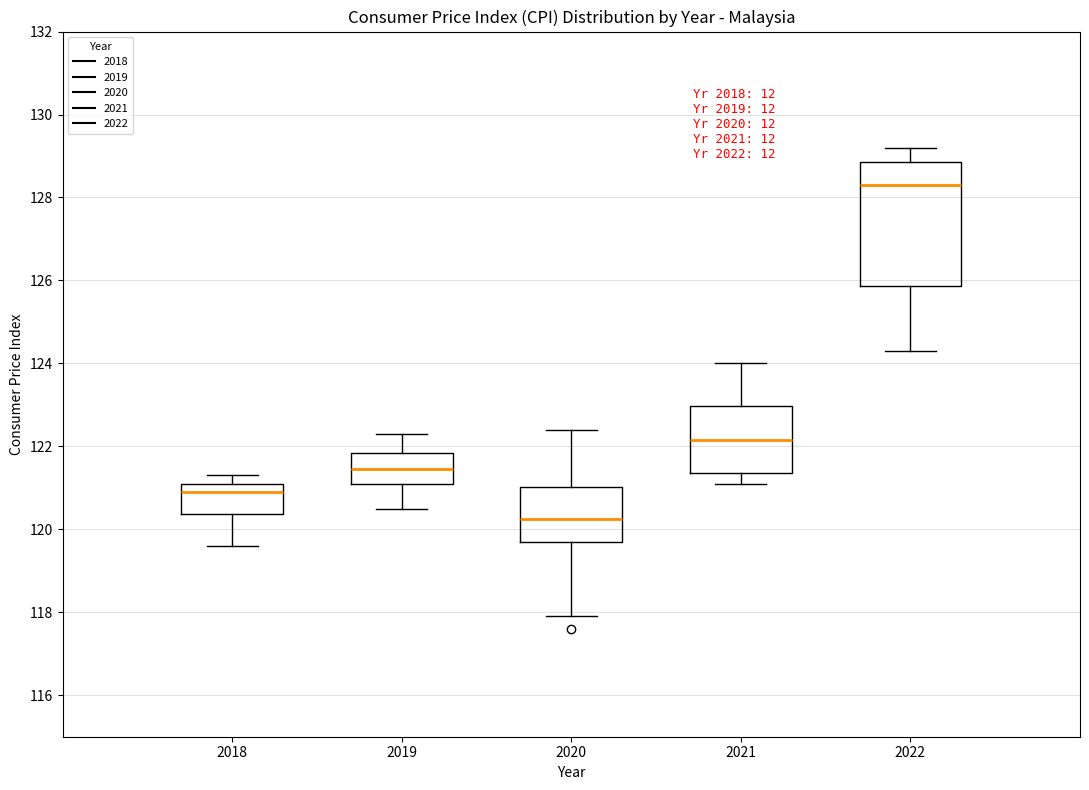

Reading left to right, read every box against the y-axis: the position of its median line, the range the box covers, and the ends of its whiskers. The values are not printed on the chart, so give them approximately, as read against the axis.

2018: median 121.0, box 120.4 to 121.2, whiskers 119.6 to 121.4
2019: median 121.4, box 121.2 to 121.8, whiskers 120.6 to 122.4
2020: median 120.2, box 119.8 to 121.0, whiskers 118.0 to 122.4
2021: median 122.2, box 121.4 to 123.0, whiskers 121.2 to 124.0
2022: median 128.4, box 125.8 to 128.8, whiskers 124.4 to 129.2